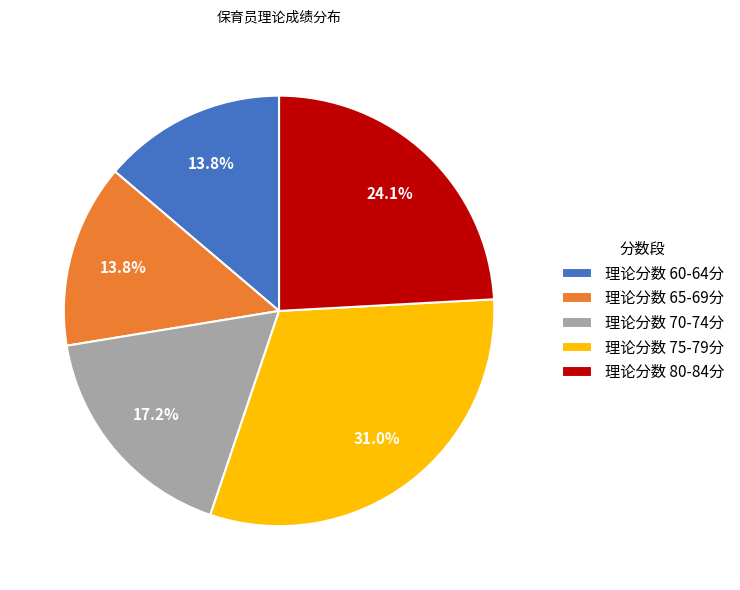

Approximately how many times larger is the value at 理论分数 70-74分 compared to 理论分数 75-79分?

0.6